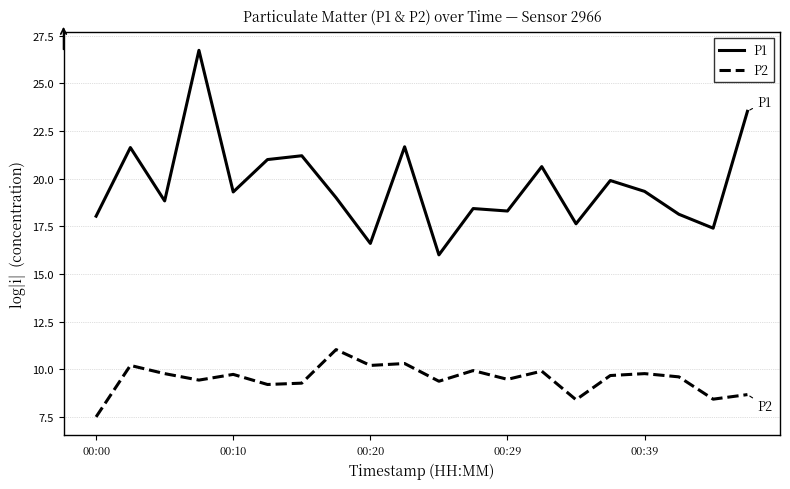

True or false: P1 and P2 cross at least once.

False